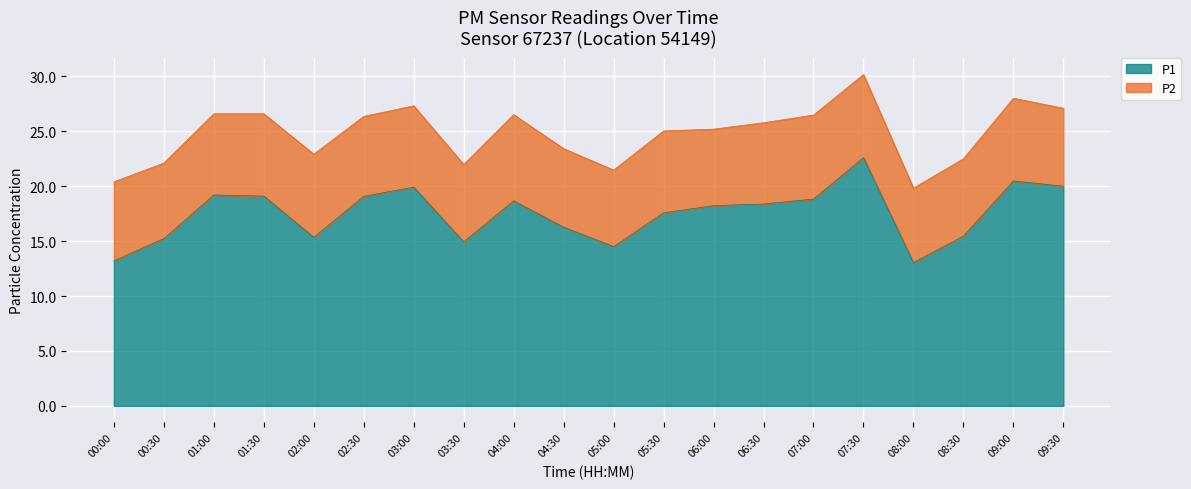

What value does the data have at 03:30?

14.9